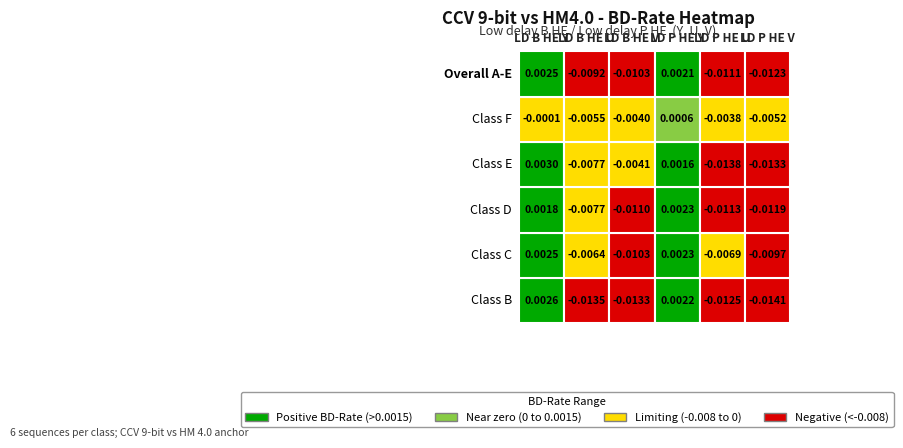

What is the total value across all series at 4?

-0.1